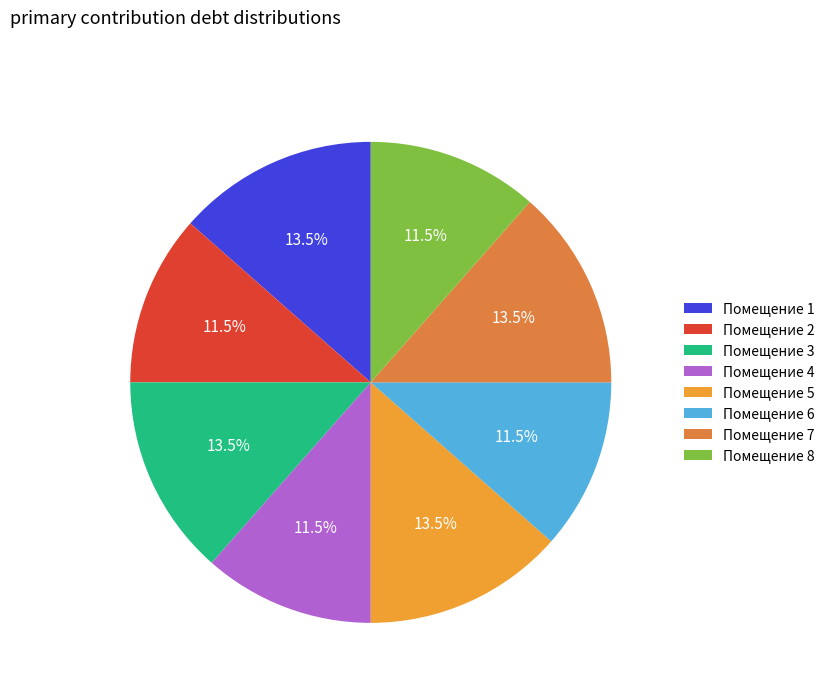

Does any single category account for the majority?

No